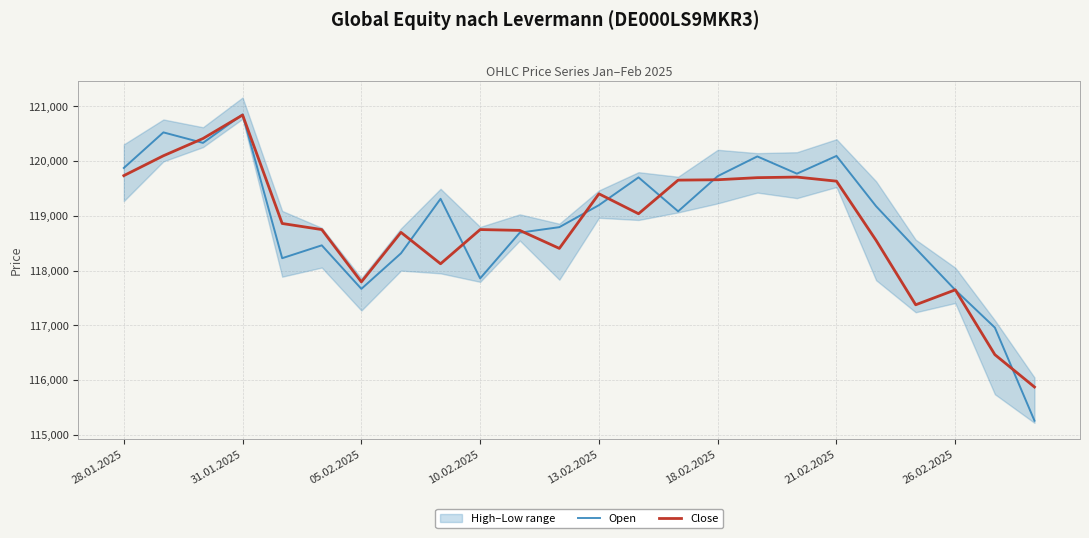

How many intersections are there between Close and Open?

13